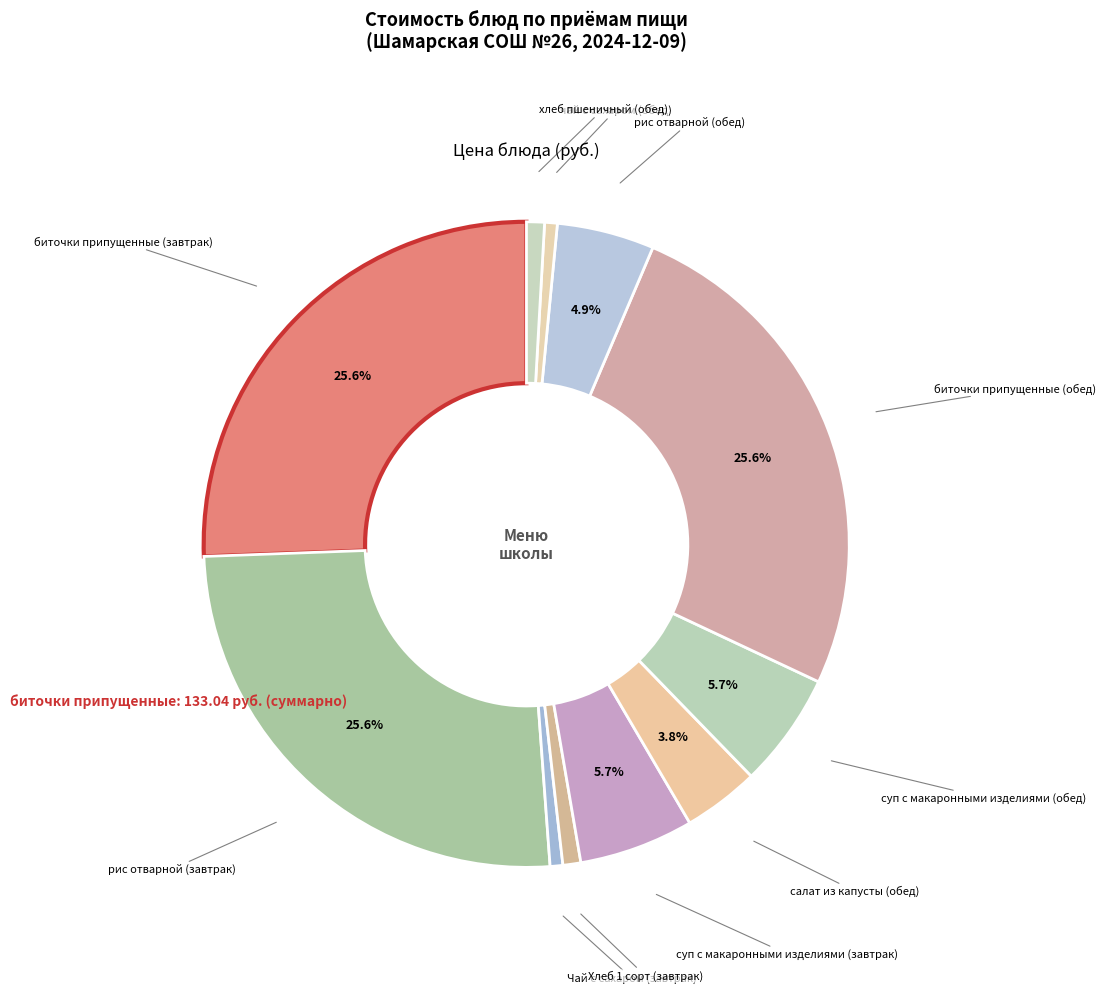

How many slices are in this pie chart?

11